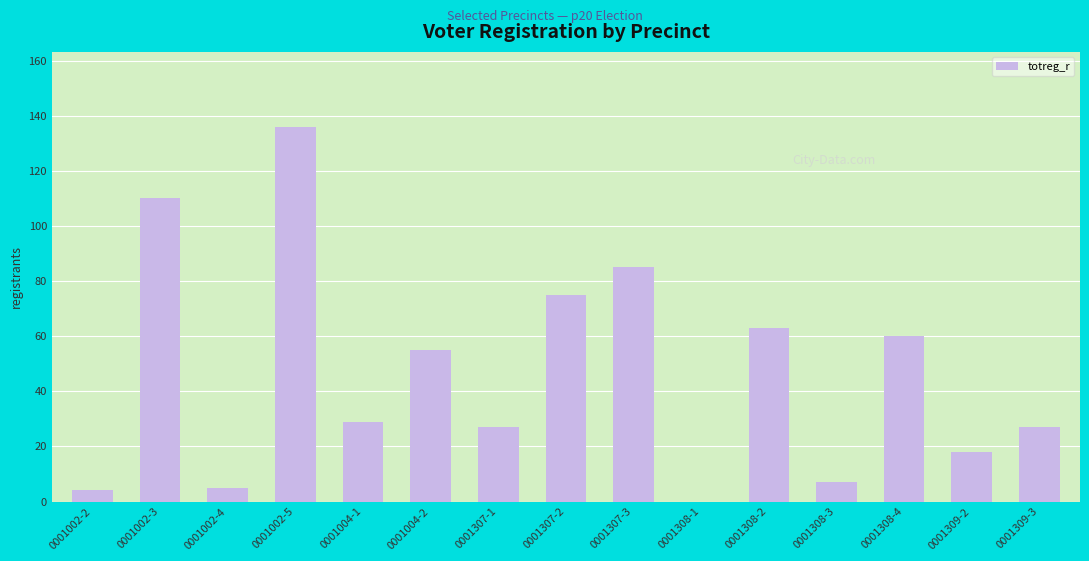

At which label does the data first exceed 29?

0001002-3